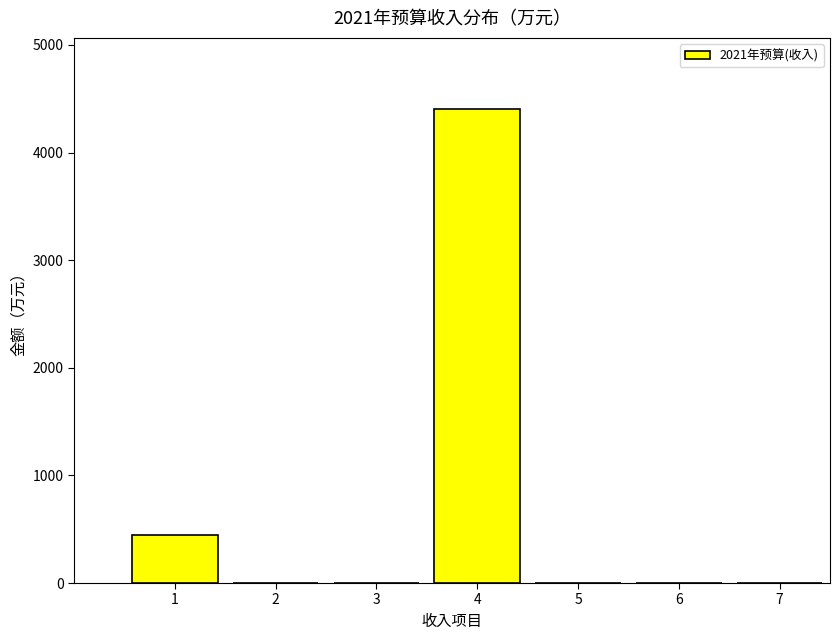

What is the sum of the values at 1 and 2?

443.1